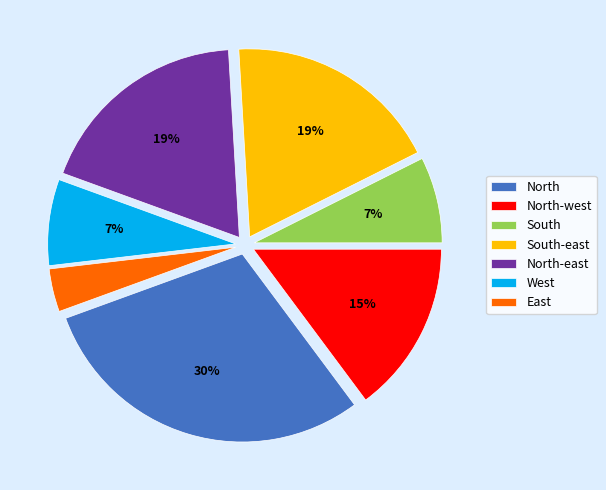

Which has a higher value, North-east or North?

North